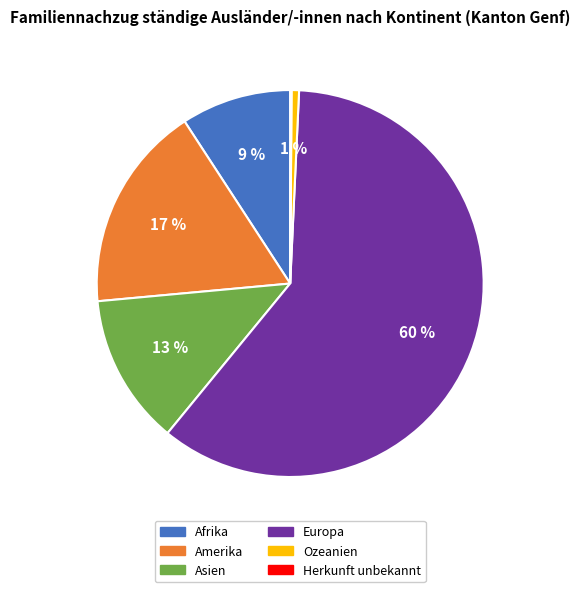

Combined, do Afrika and Ozeanien account for over 50%?

No